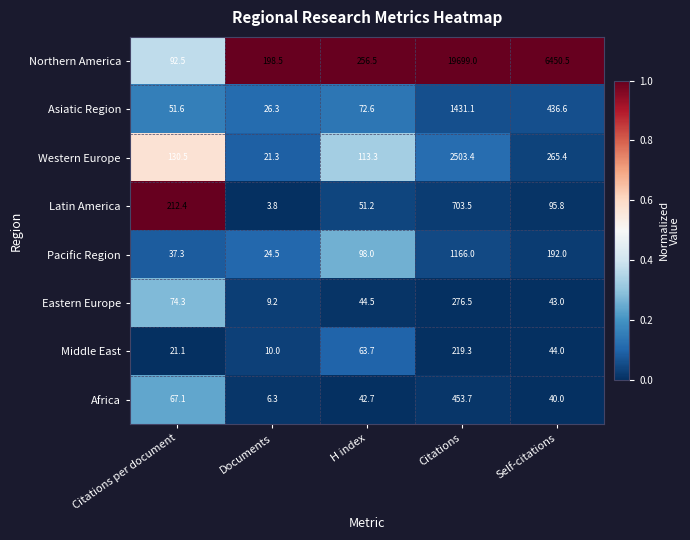

True or false: Pacific Region has a value of 37.3 at Citations per document.

True